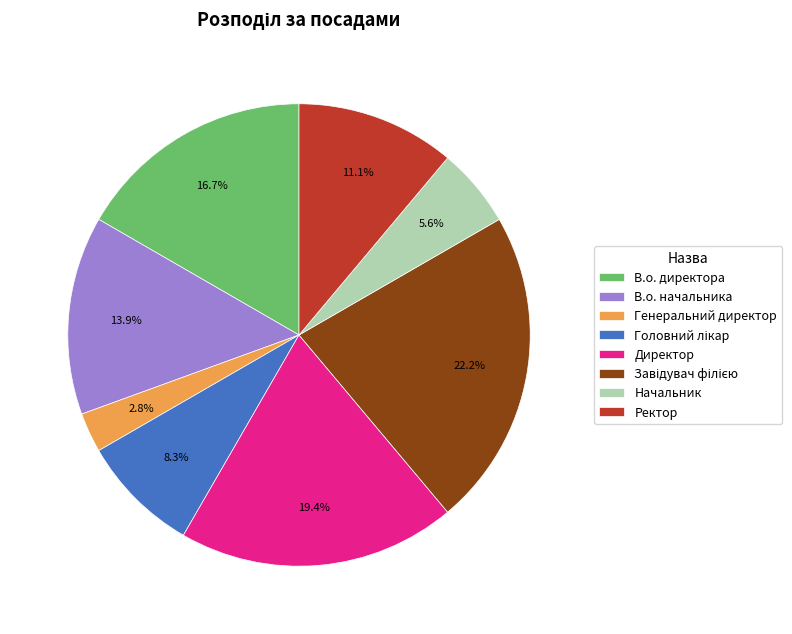

Is it true that В.о. директора is 27% of the pie?

False